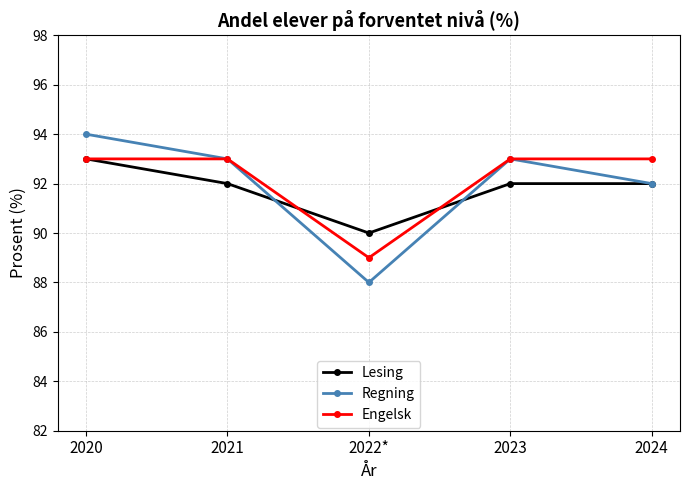

What position from the left is 2020?

1